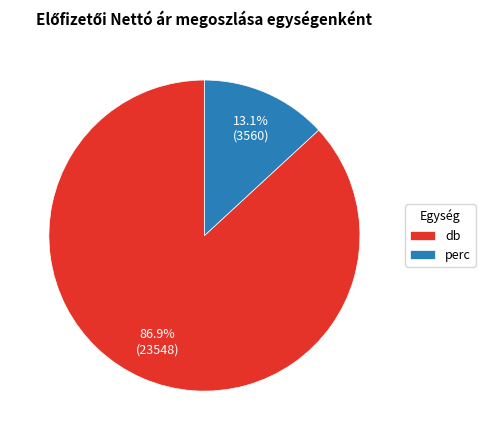

Rank the categories by value from lowest to highest.

perc, db